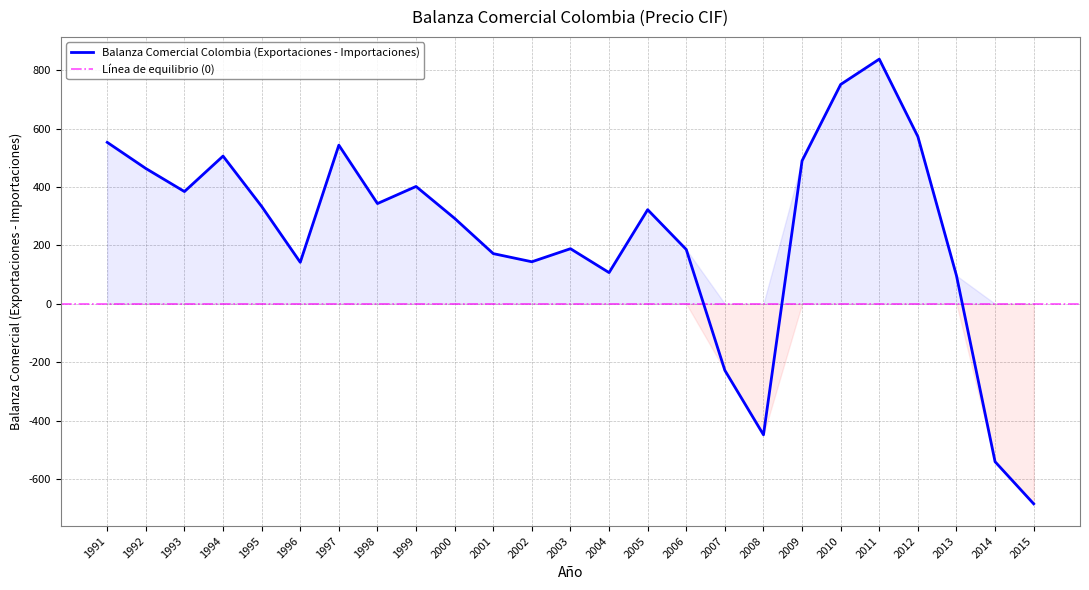

Does the chart have visible grid lines?

Yes